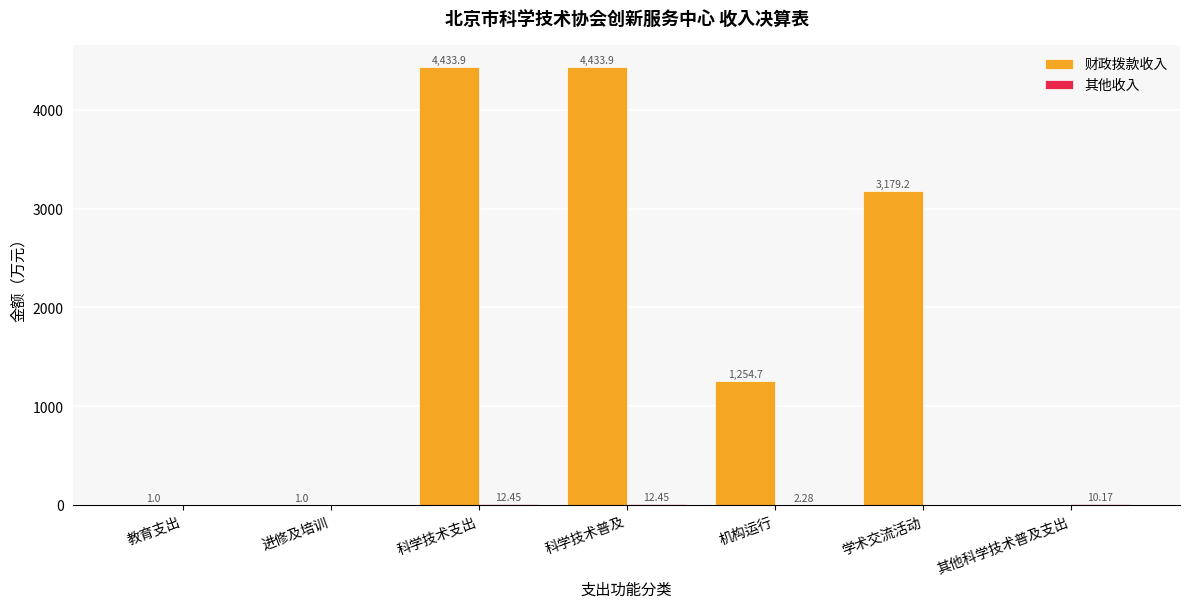

Between 科学技术普及 and 学术交流活动, which series saw the biggest shift?

财政拨款收入